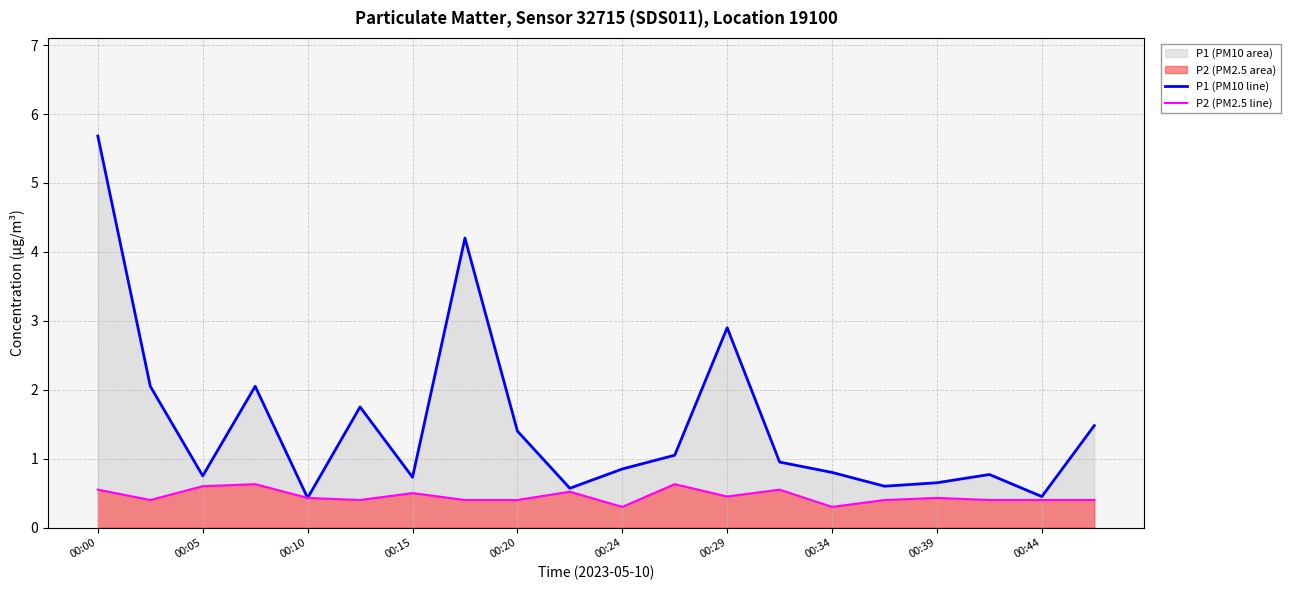

Is it true that P2 (PM2.5 line) equals 0.4 at 00:44?

True